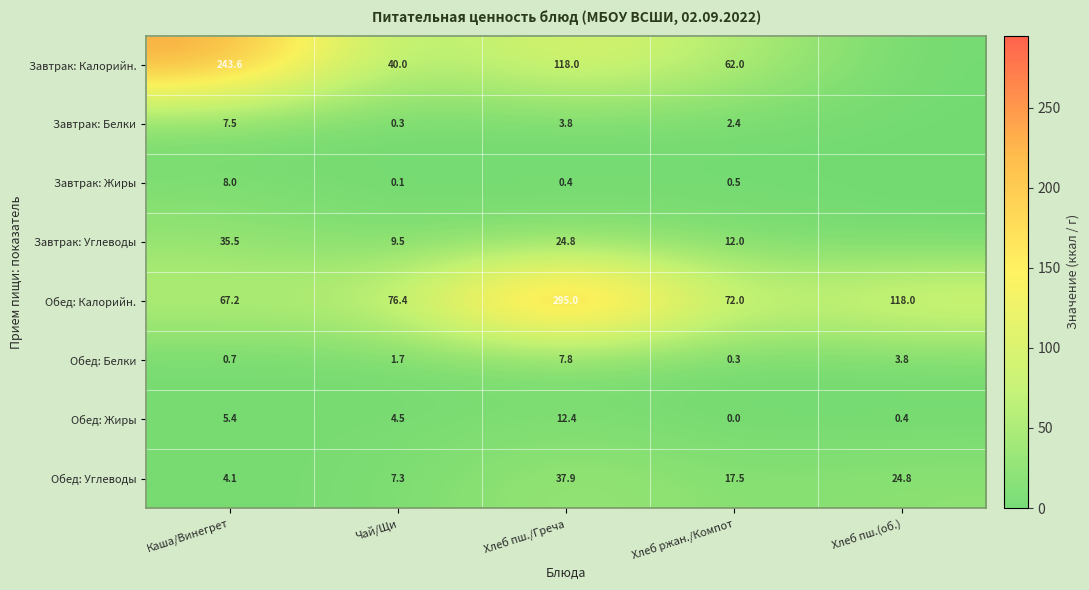

What is the lowest value of the Обед: Калорийн. series?

67.2